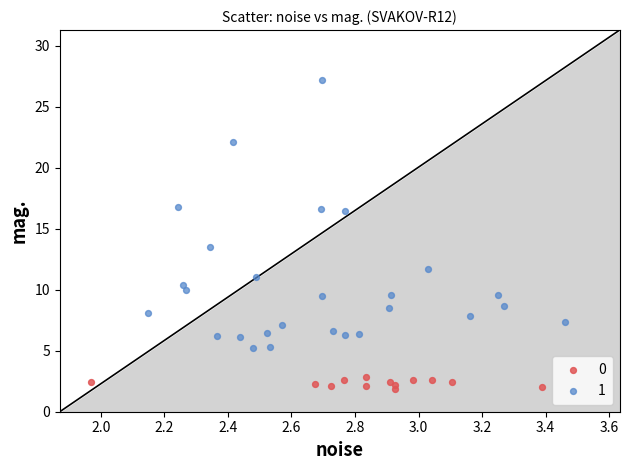

What are all the series names shown in the legend?

0, 1